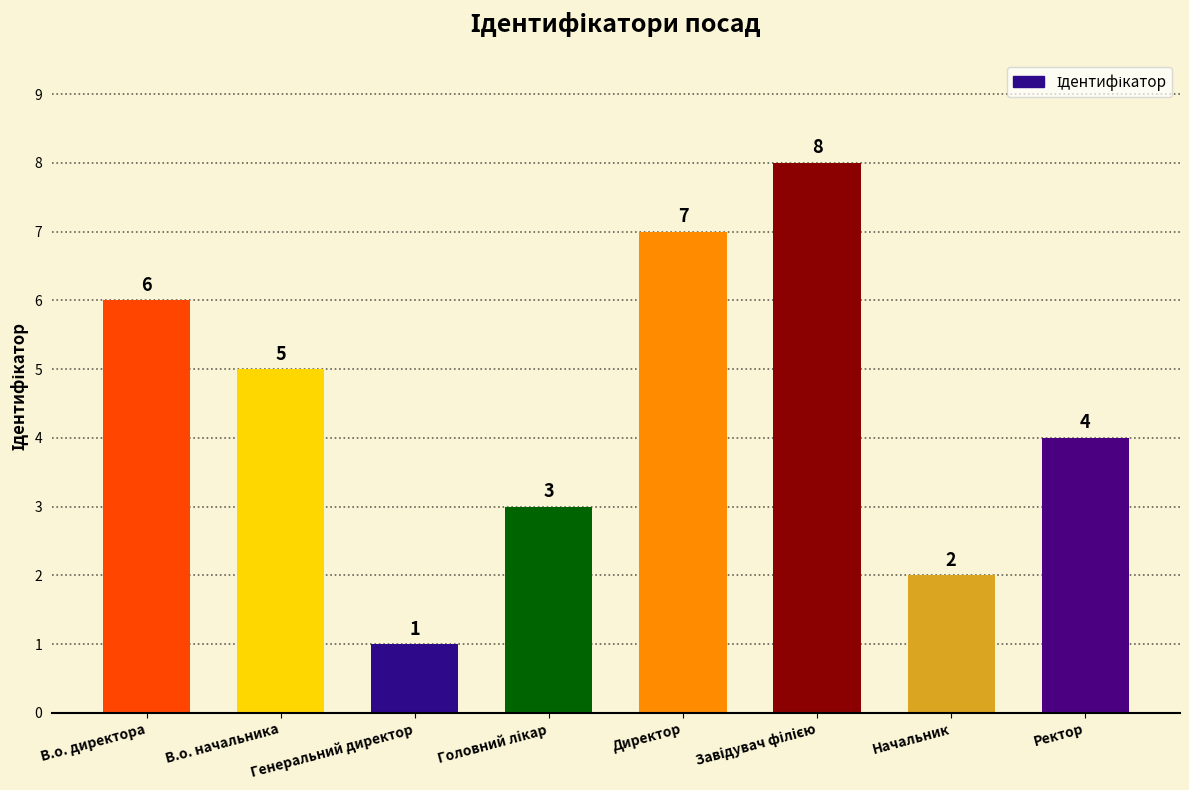

Is it true that the value at Начальник is 3?

False